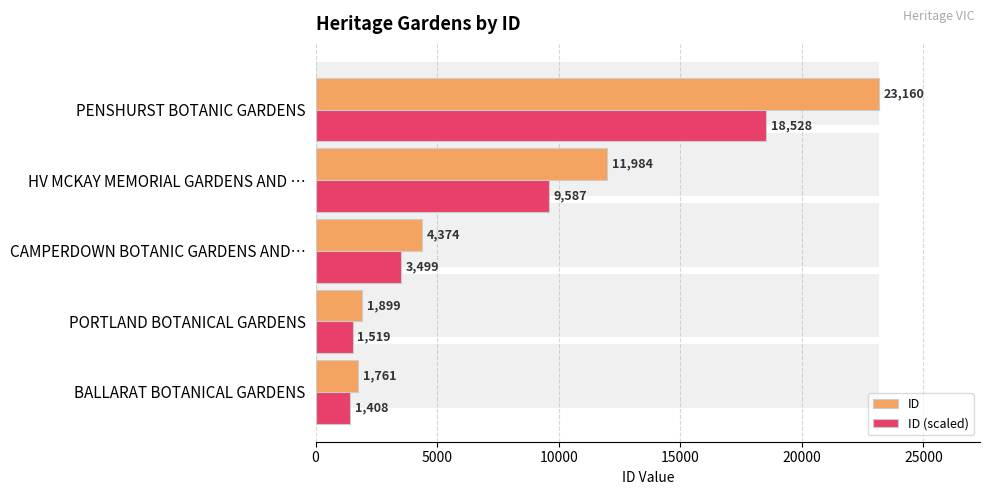

At how many categories does at least one series exceed 1503?

5